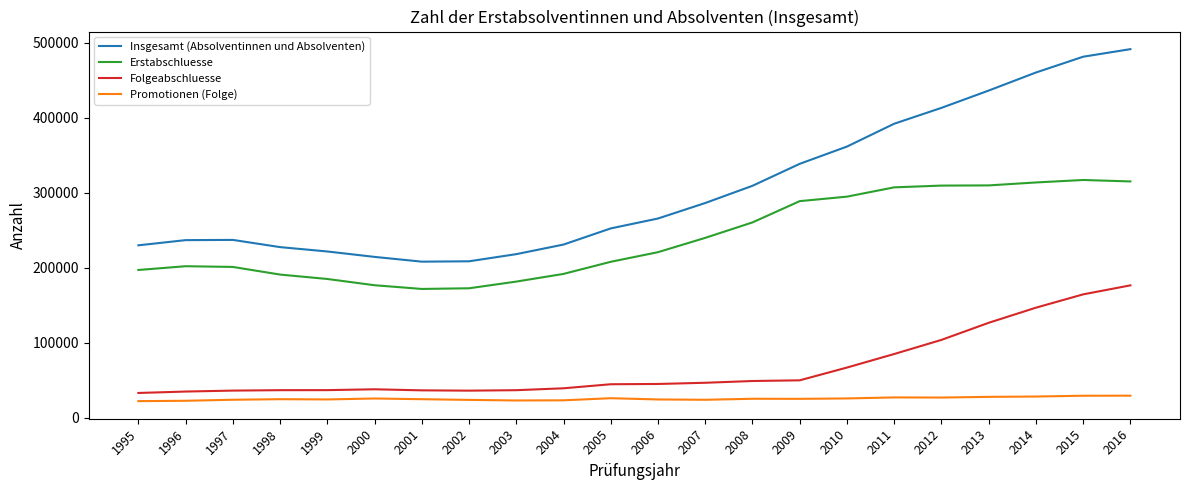

Is it true that Erstabschluesse equals 313796 at 2014?

True